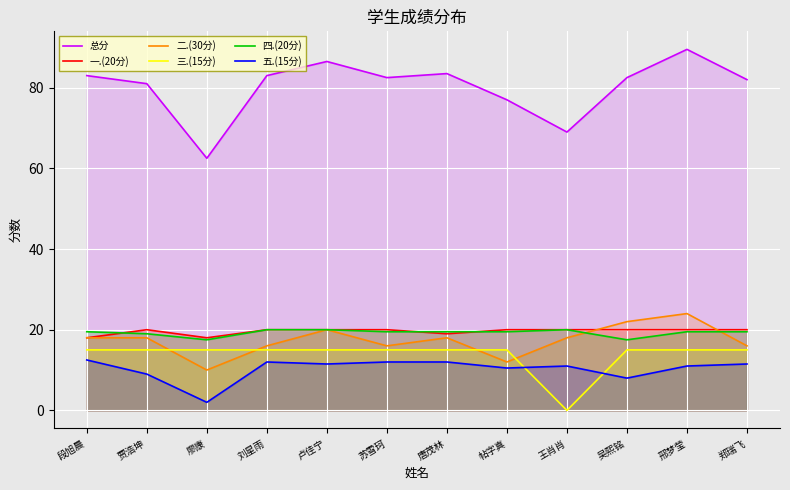

Which series changed the most between 吴熙铭 and 邢梦莹?

总分